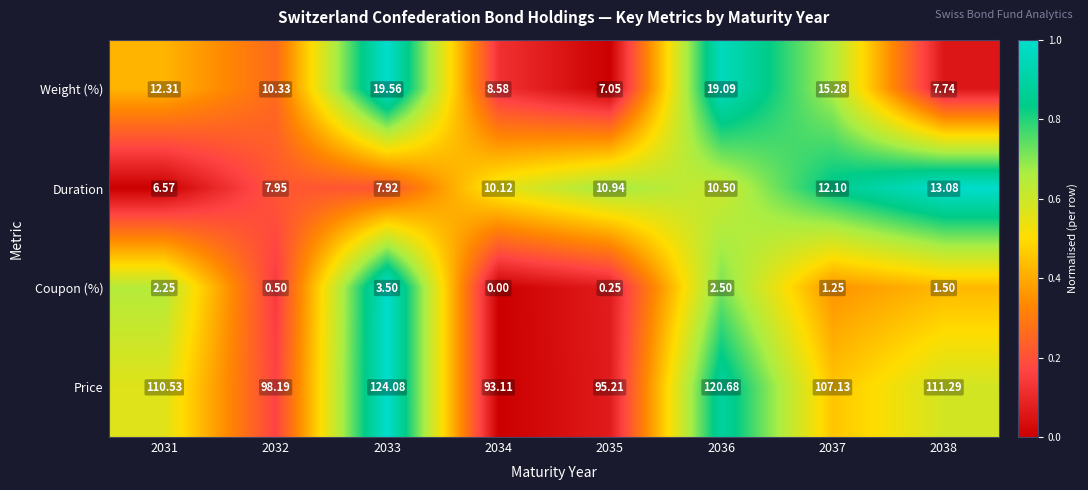

How many series are shown in this chart?

4